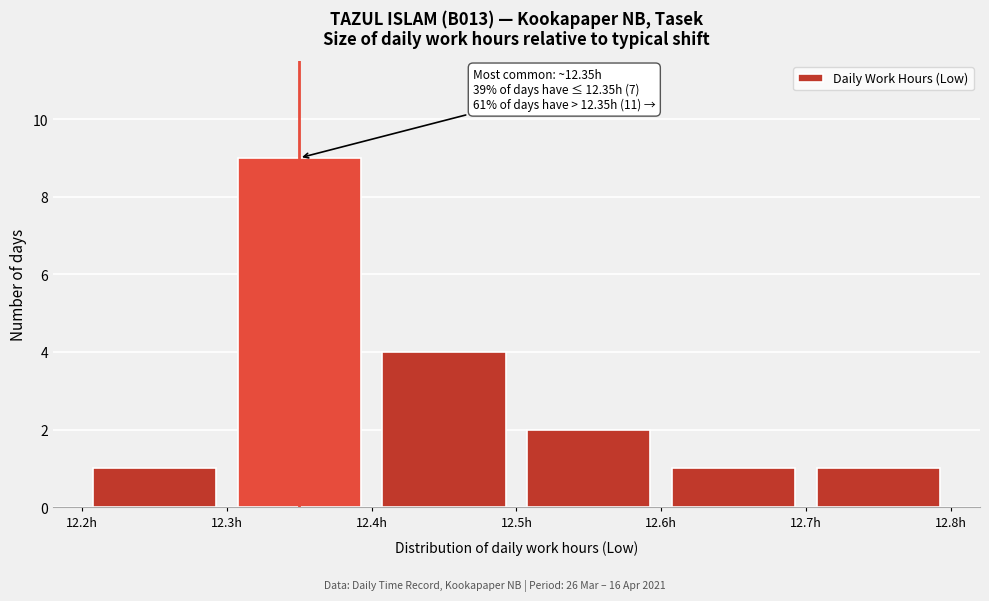

Which range on the x-axis has the tallest bar?

12.3 to 12.4